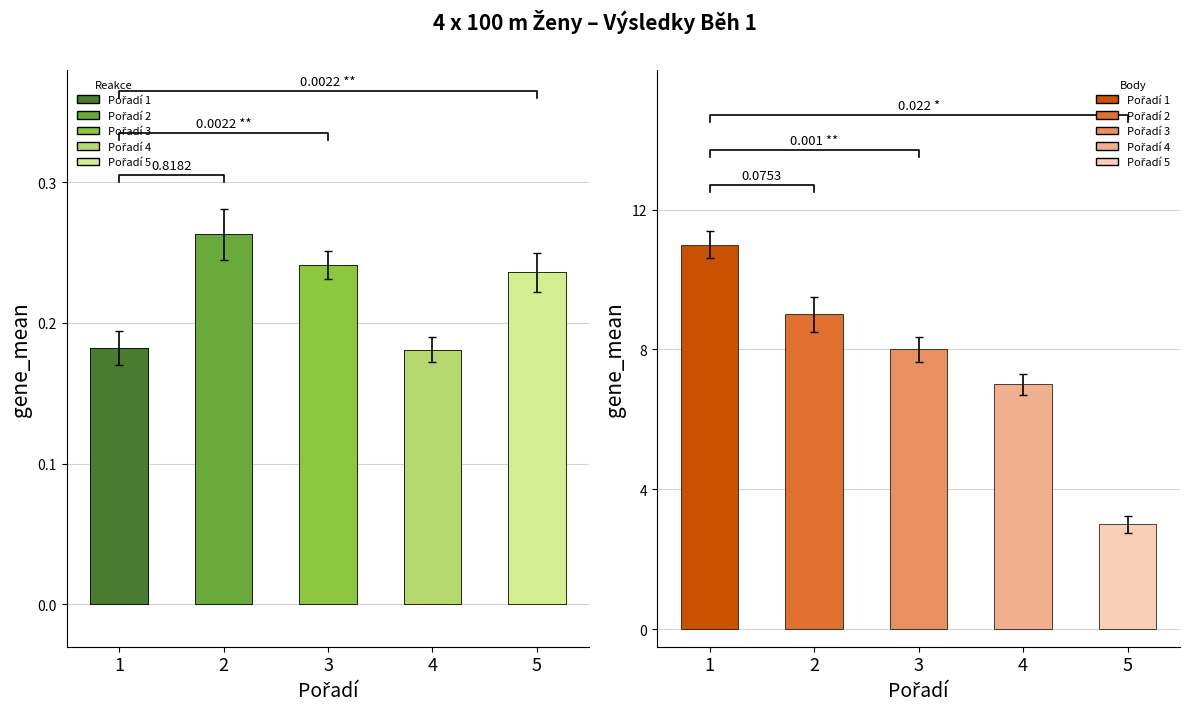

Is it true that Body equals 7.3 at 4?

True